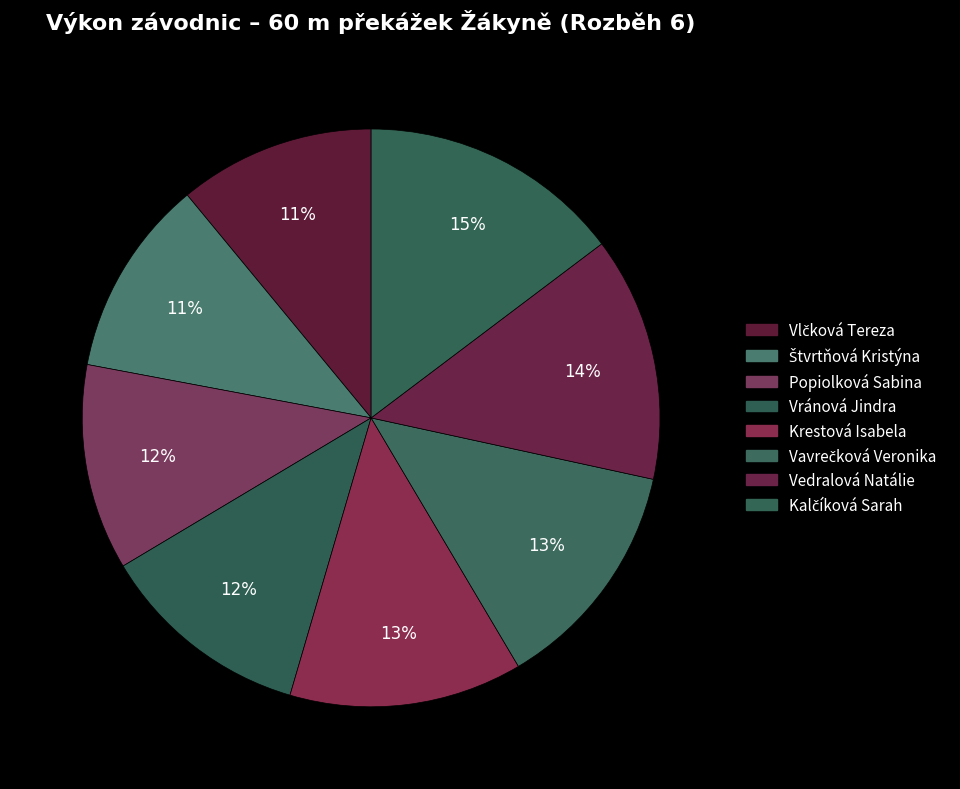

Count the number of slices in the pie.

8